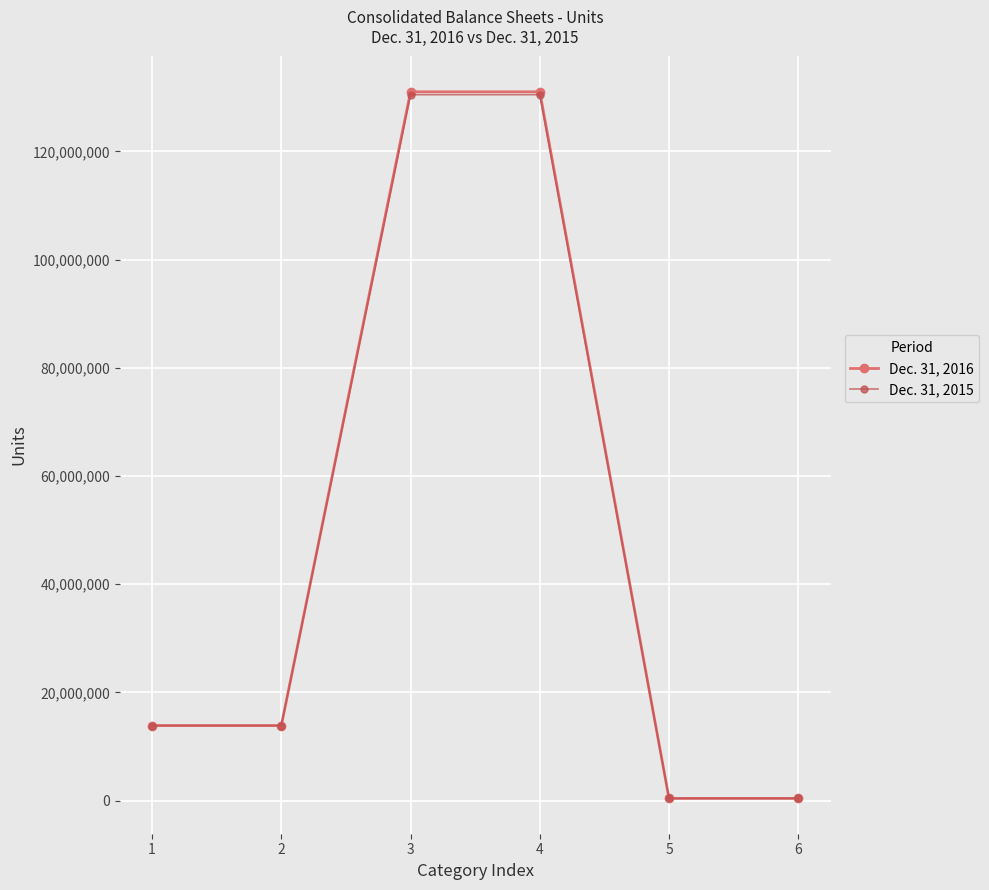

Is the value of Dec. 31, 2016 at 6 greater than the value of Dec. 31, 2015 at 3?

No